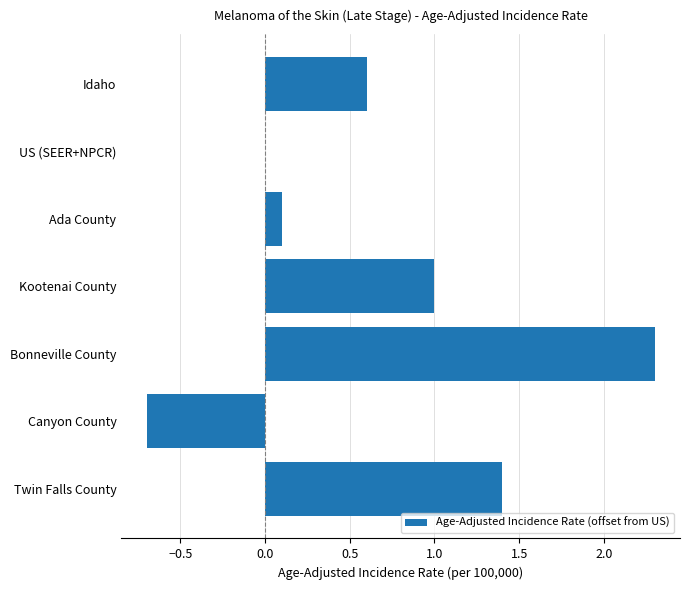

What is the greatest value displayed?

2.3